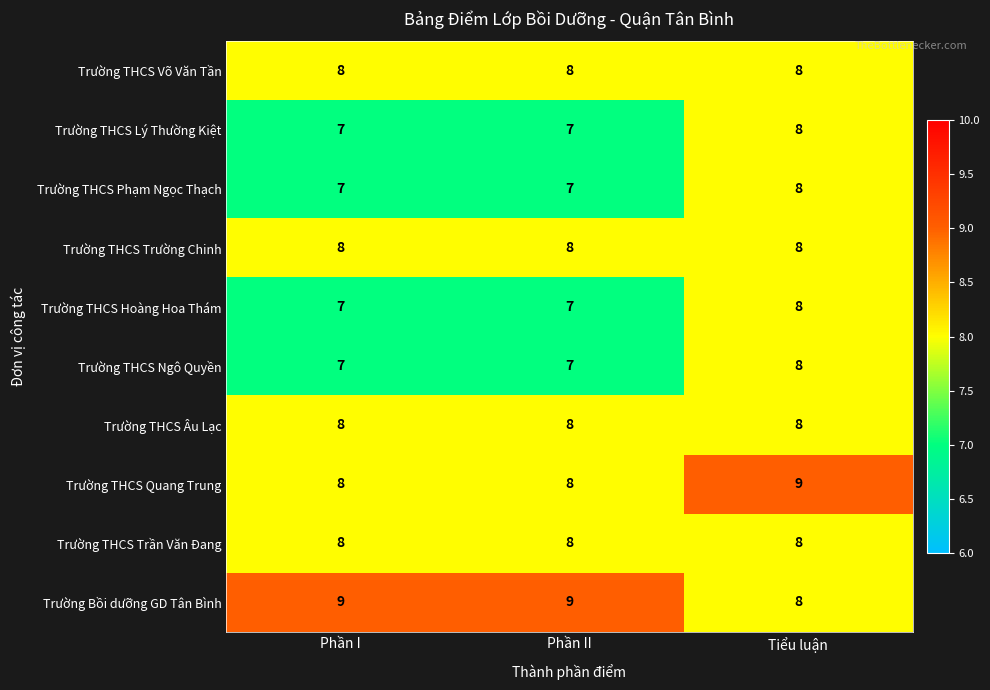

At which label is Trường Bồi dưỡng GD Tân Bình closest to 8?

Tiểu luận